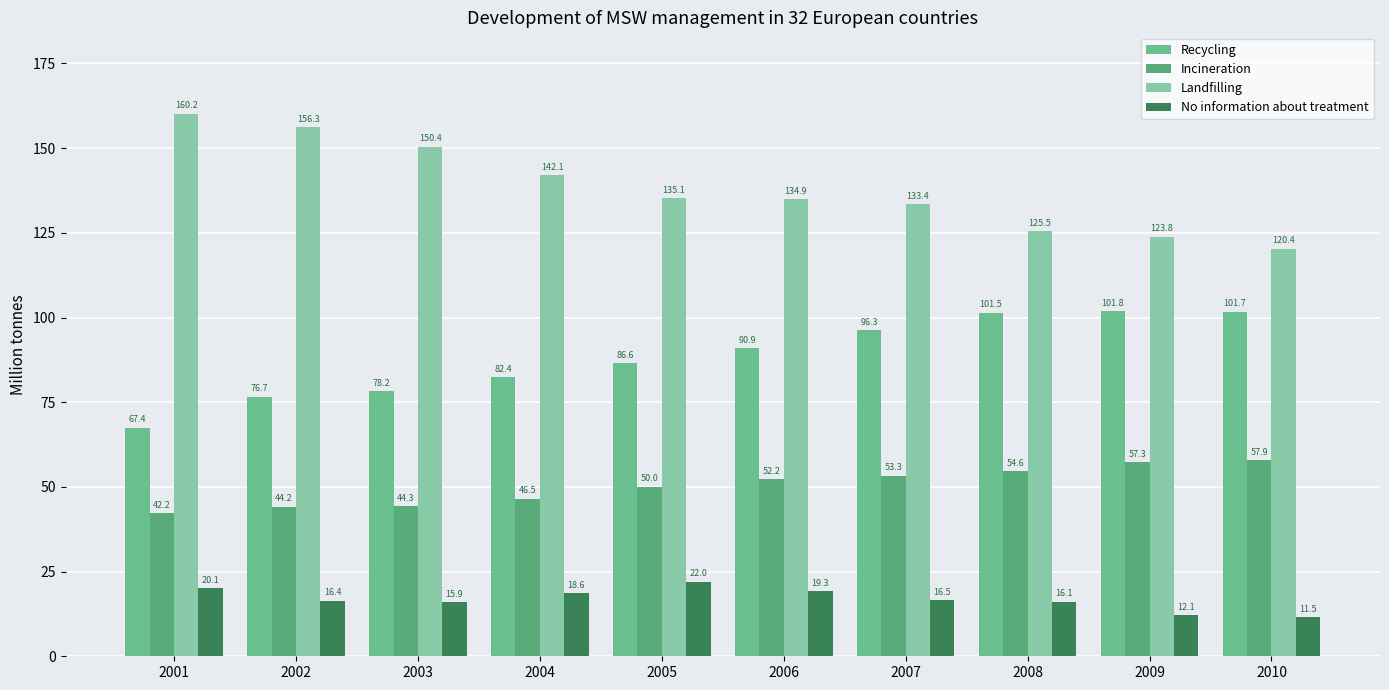

At 2001, list the series in order from largest to smallest.

Landfilling, Recycling, Incineration, No information about treatment